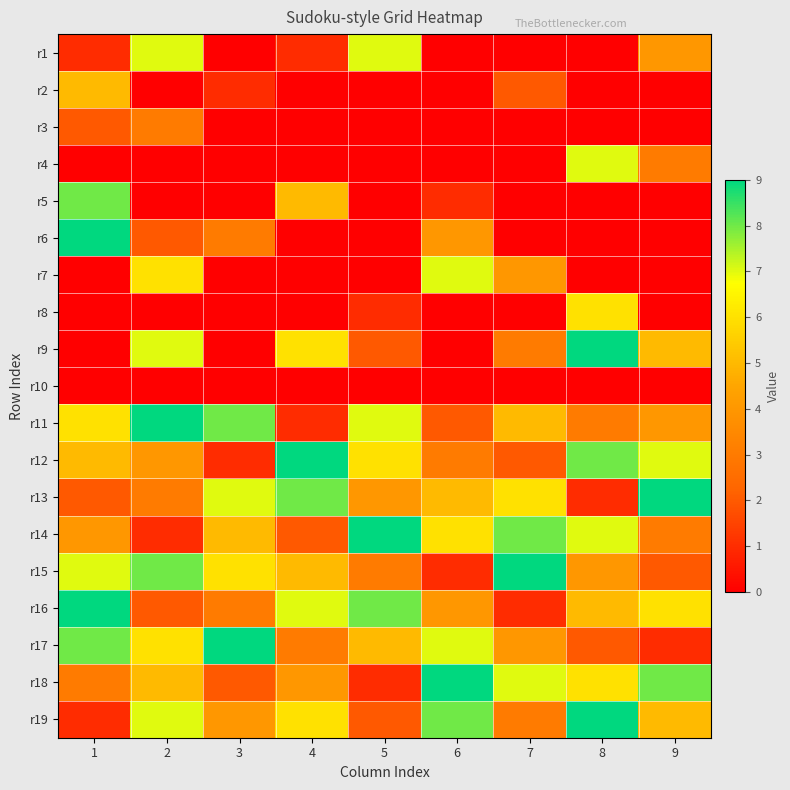

What is the difference between the highest and lowest values at 3?

9